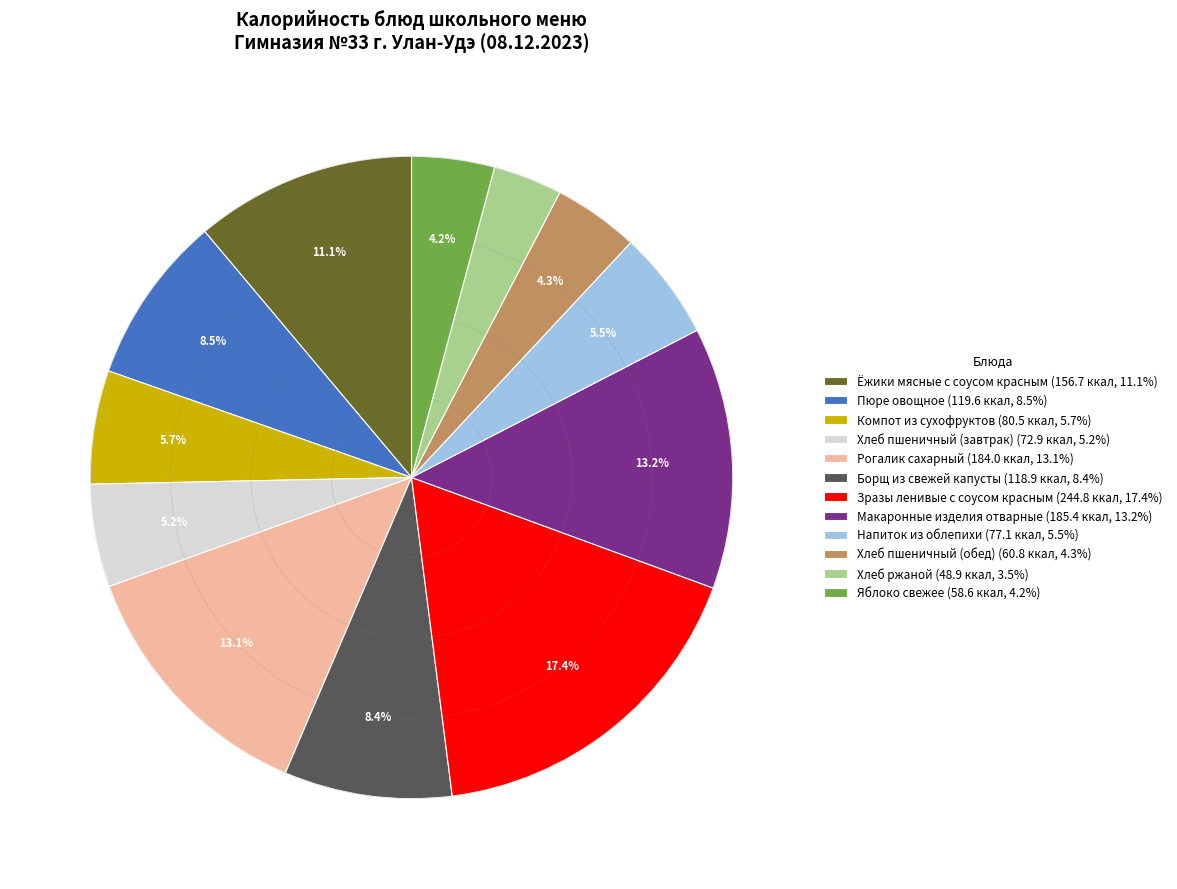

To the nearest percent, what portion does Рогалик сахарный represent?

13%